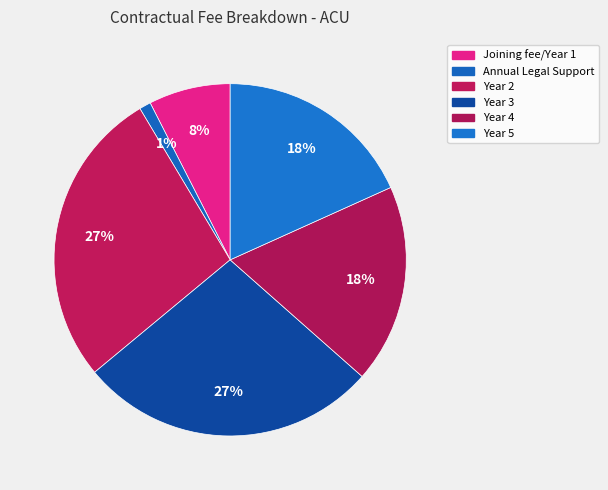

Count the number of slices in the pie.

6